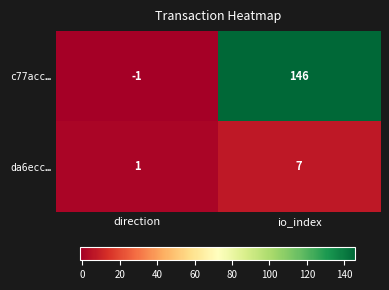

Reading right to left, what are all the values shown in this chart?

c77acc…: io_index=146	direction=-1
da6ecc…: io_index=7	direction=1